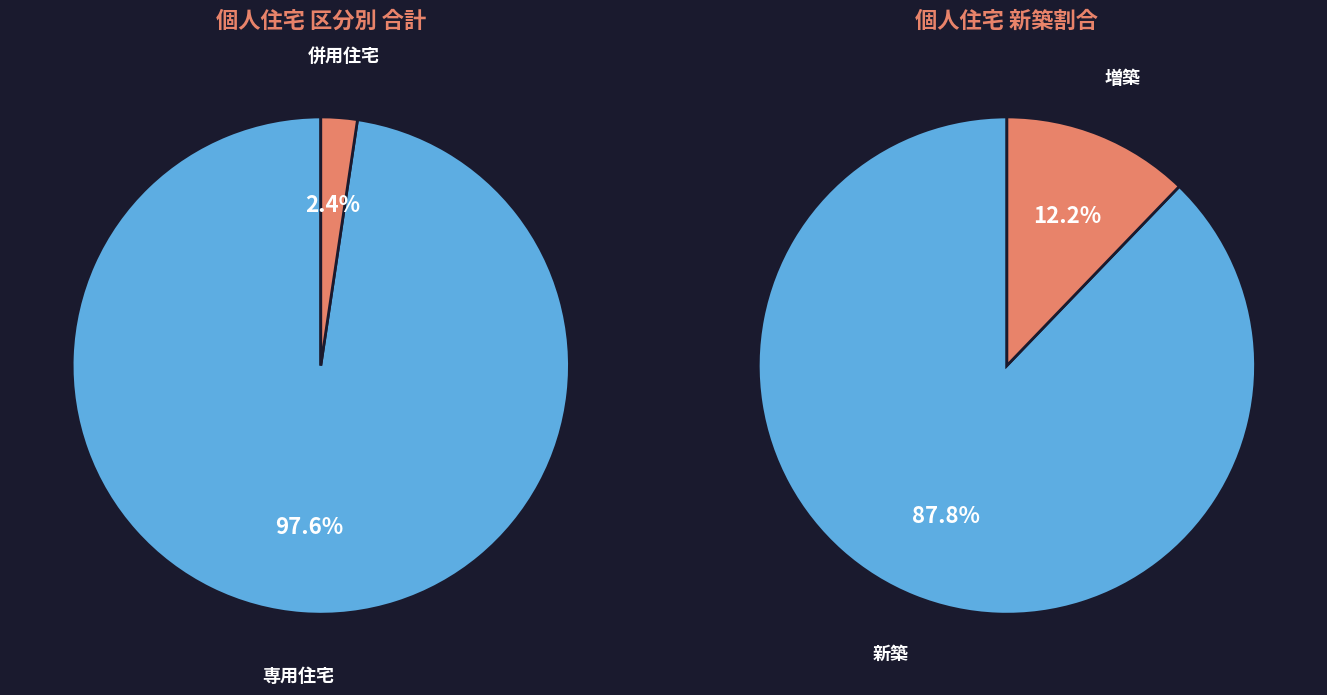

Is it true that 4 is 1% of the pie?

False